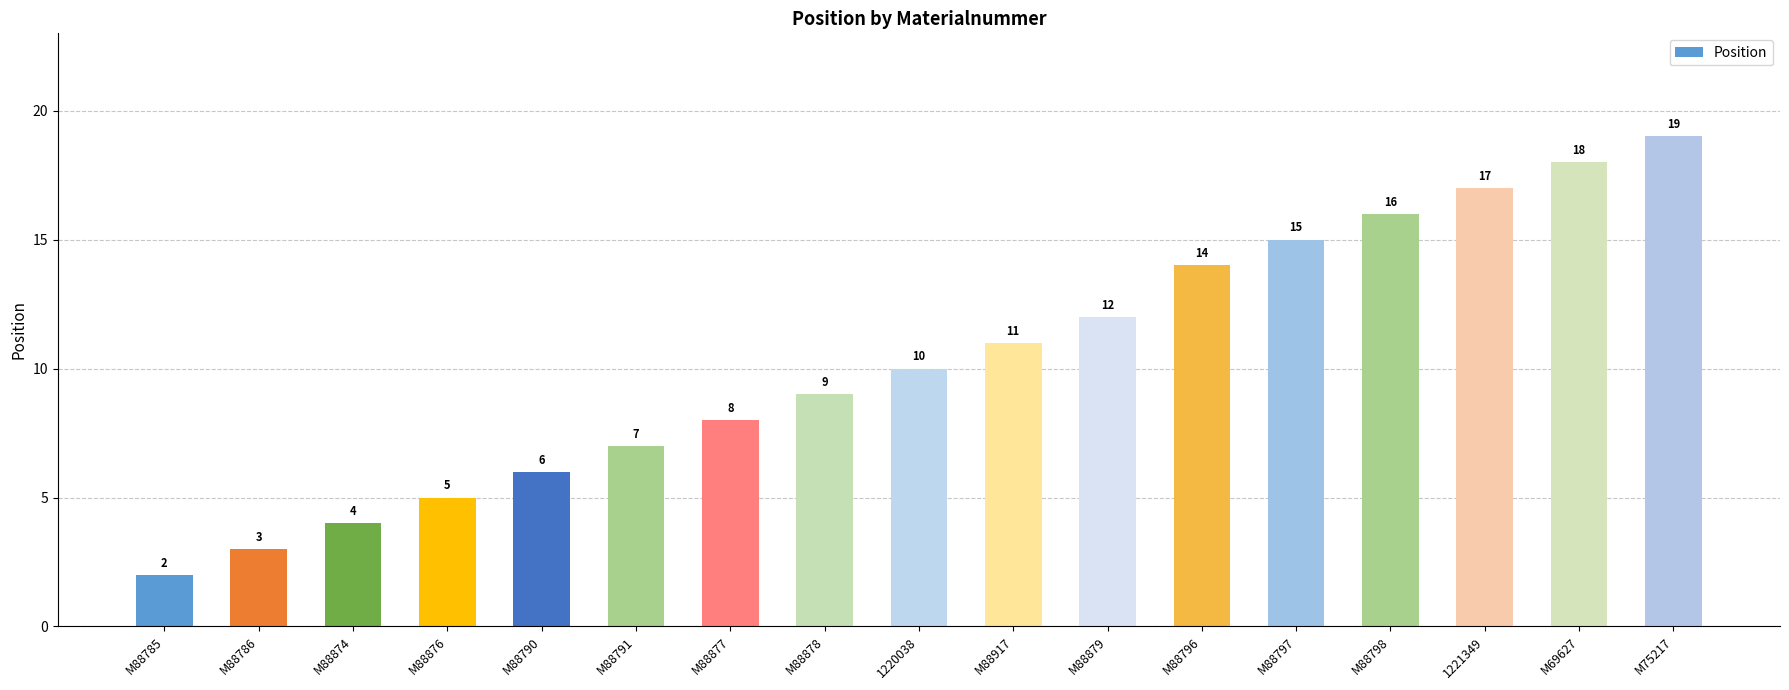

How many categories are shown in the chart?

17